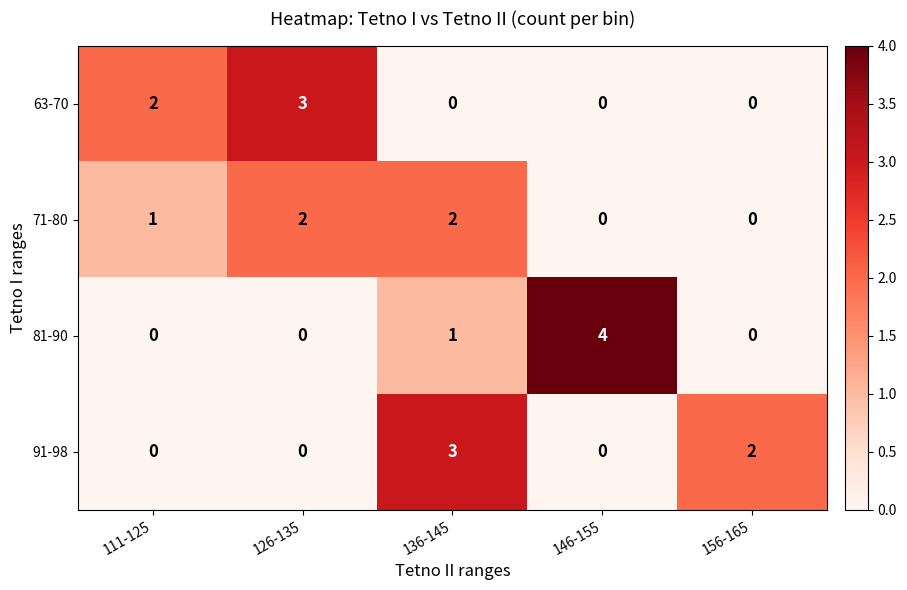

Which category has the highest value across all series?

146-155